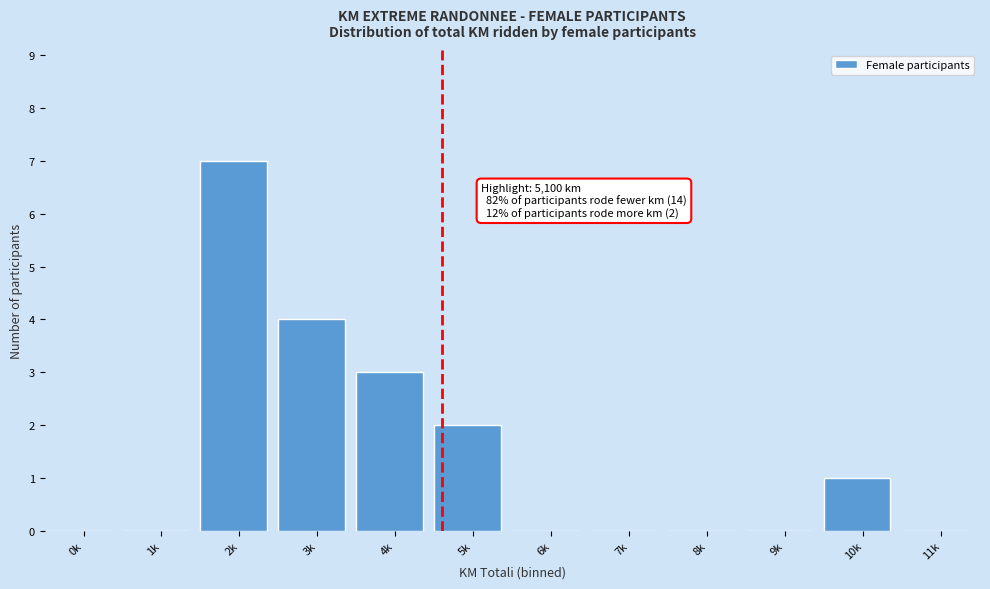

Reading left to right, extract all data points from this chart.

0k=0	1k=0	2k=7	3k=4	4k=3	5k=2	6k=0	7k=0	8k=0	9k=0	10k=1	11k=0